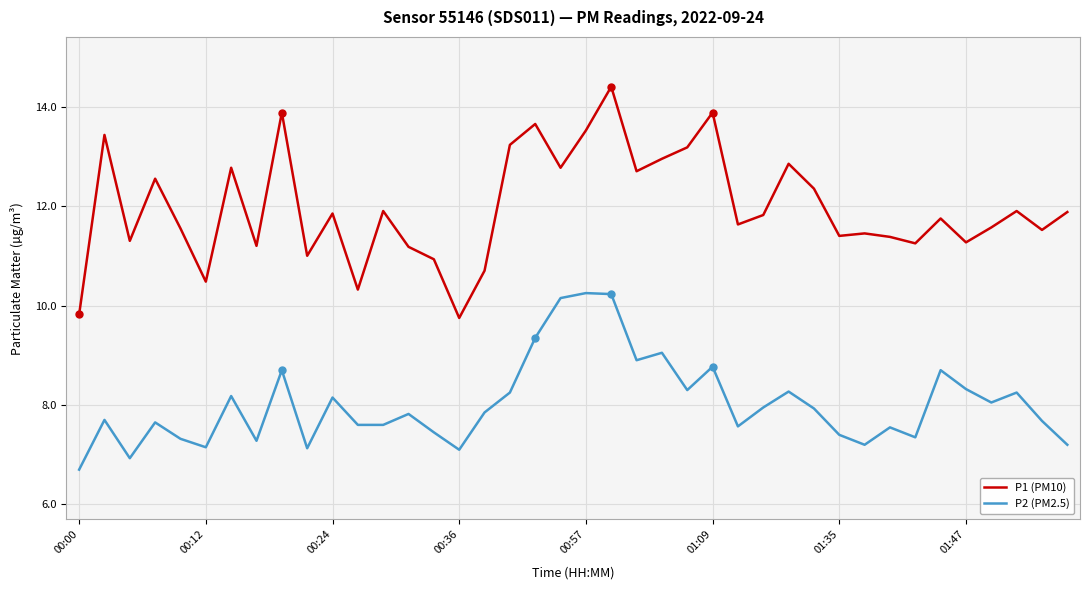

List the series in order of their overall mean, lowest first.

P2 (PM2.5), P1 (PM10)